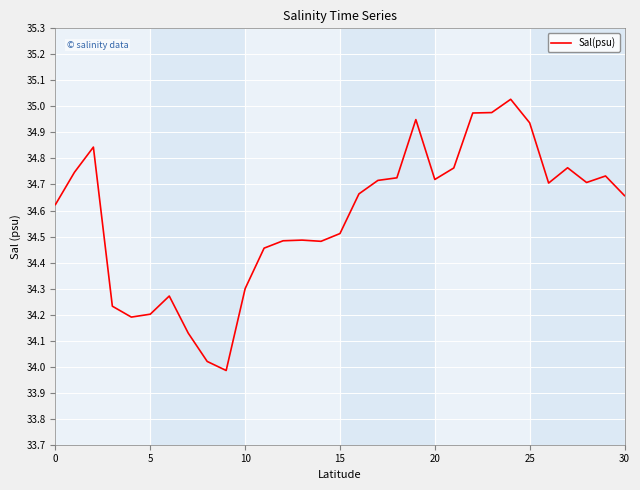

What is the difference between the maximum and minimum values?

1.0